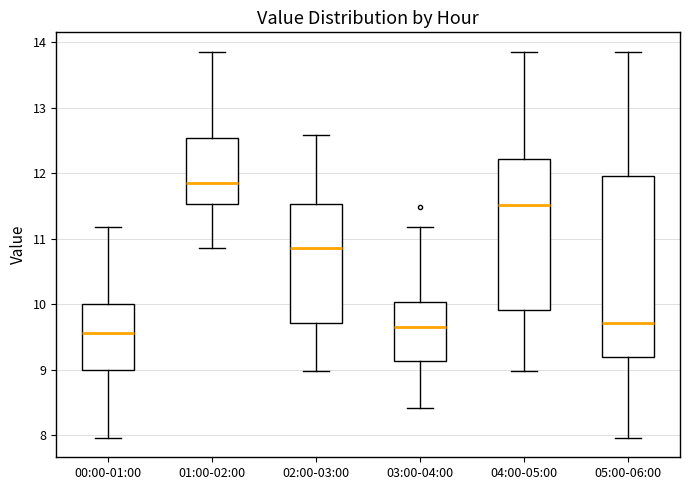

Which box's median line is the highest?

01:00-02:00